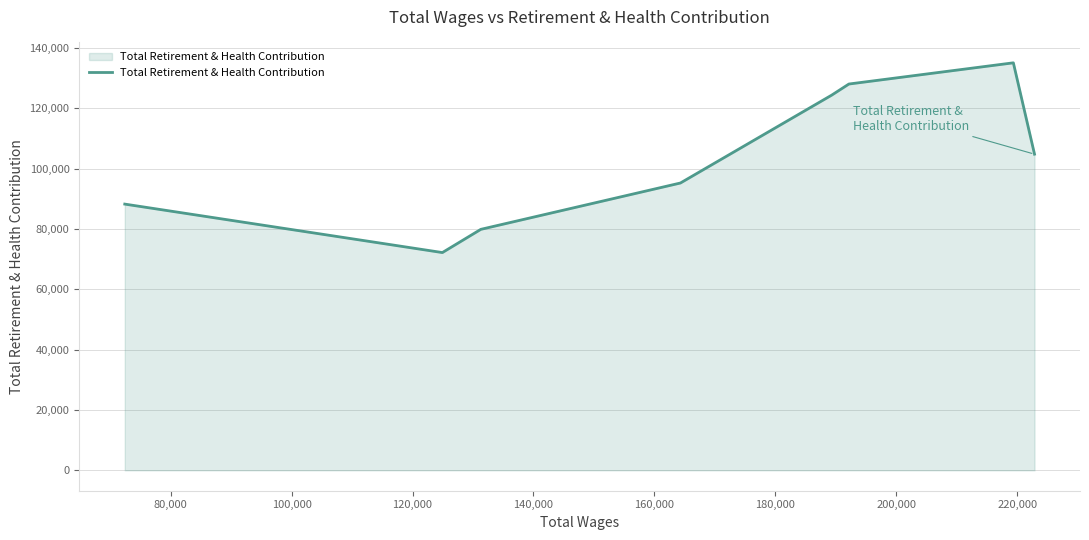

Reading left to right, extract all data points from this chart.

88230	72166	79860	95217	124340	128022	135050	104778